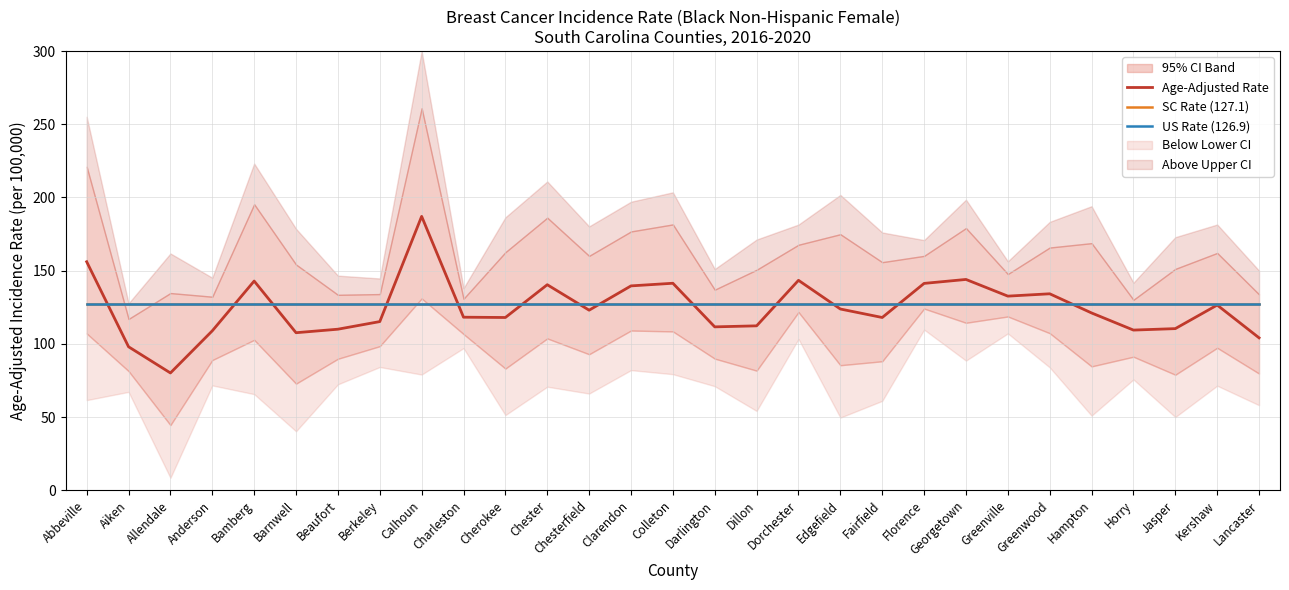

What is the maximum value for SC Rate (127.1)?

127.1